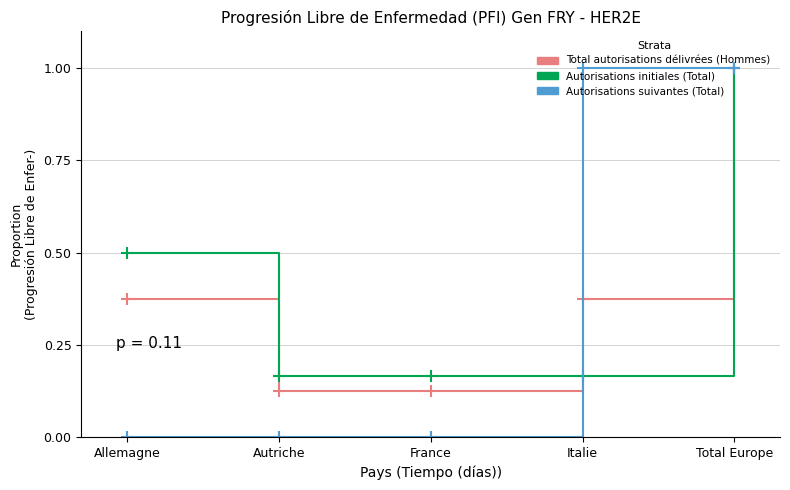

What is the difference between the second highest and minimum values in the Autorisations initiales (Total) series?

0.3